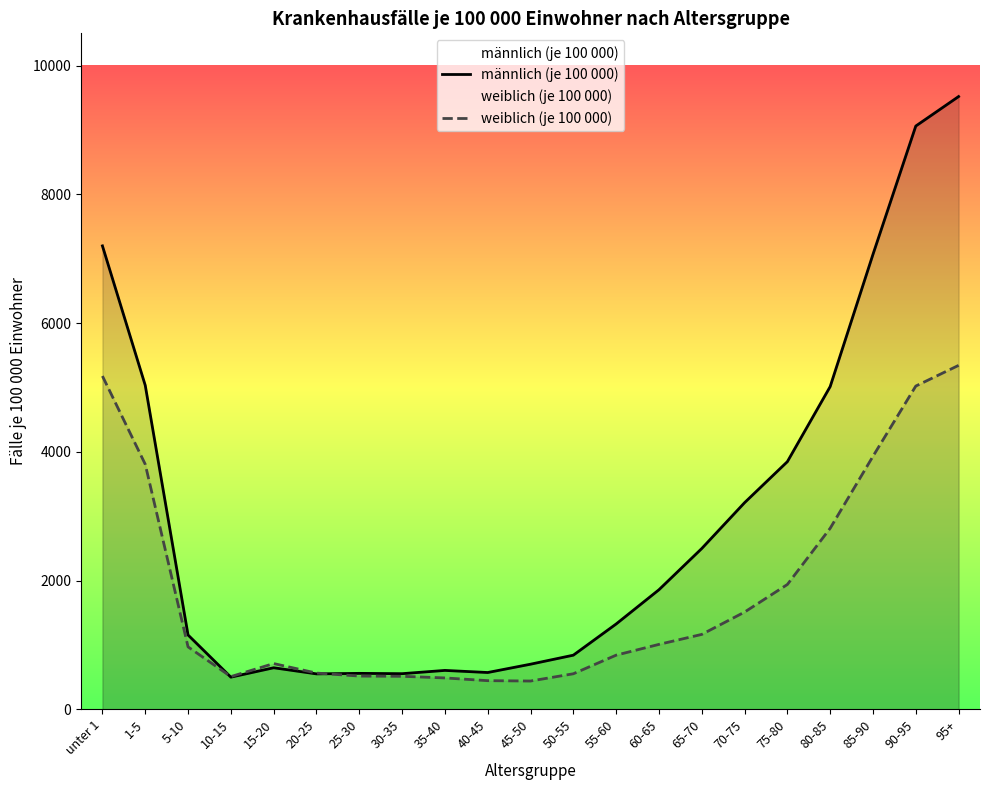

List the series in order of their overall mean, highest first.

männlich (je 100 000), weiblich (je 100 000)